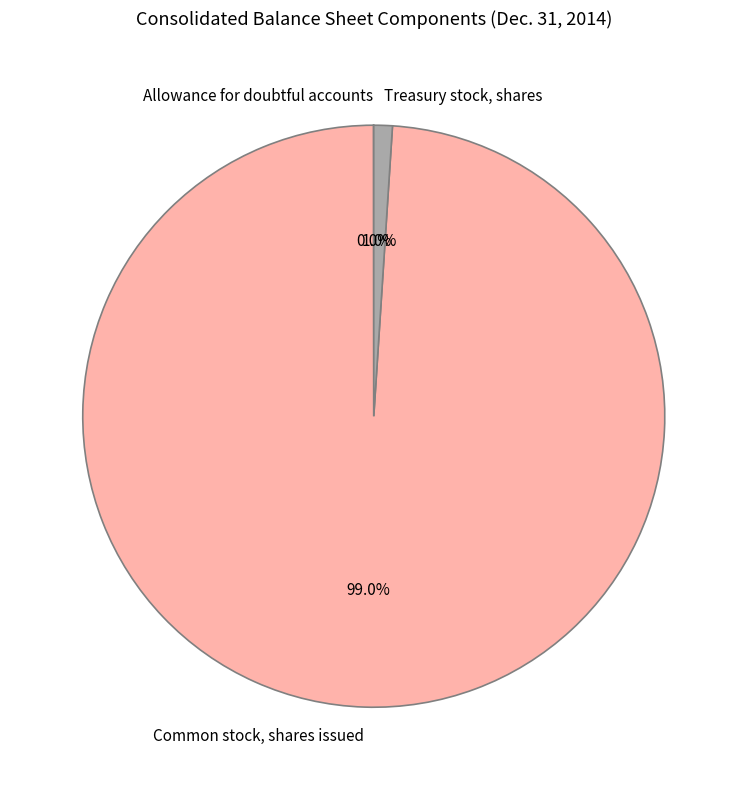

What percentage is the Common stock, shares issued slice, to the nearest percent?

99%